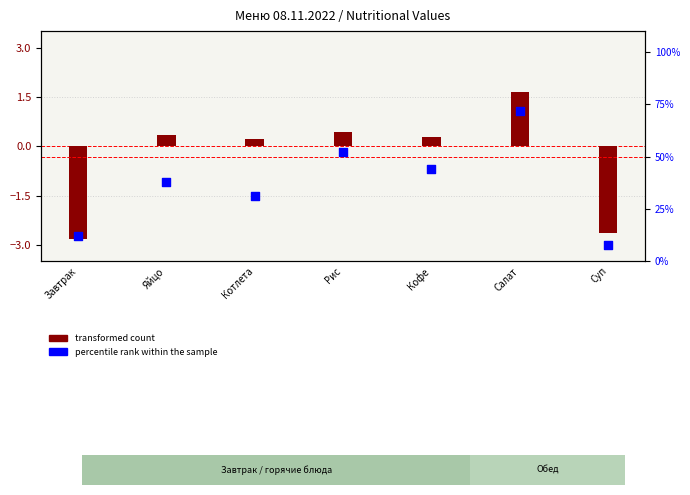

Is the value of percentile rank within the sample at Салат greater than the value of transformed count at Рис?

Yes